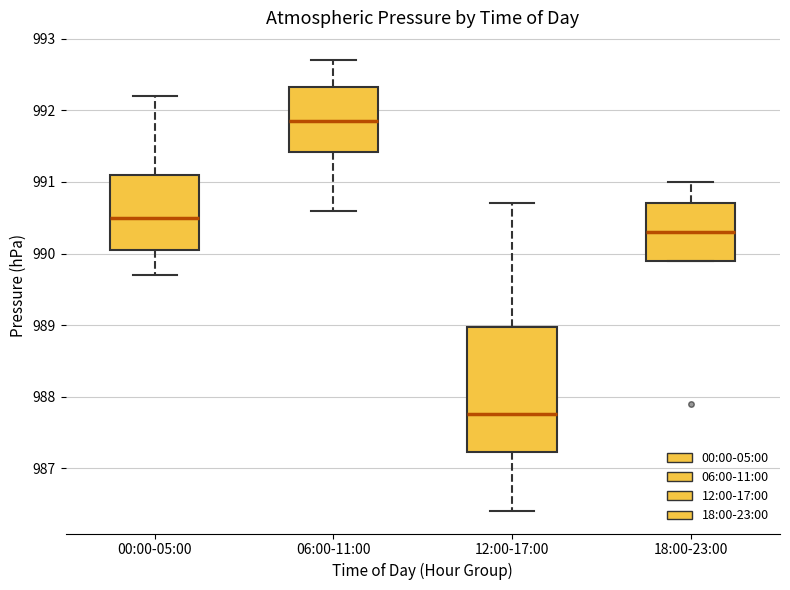

Where does the upper whisker of the box for 18:00-23:00 end on the y-axis? The values are not printed on the chart, so give them approximately, as read against the axis.

991.0